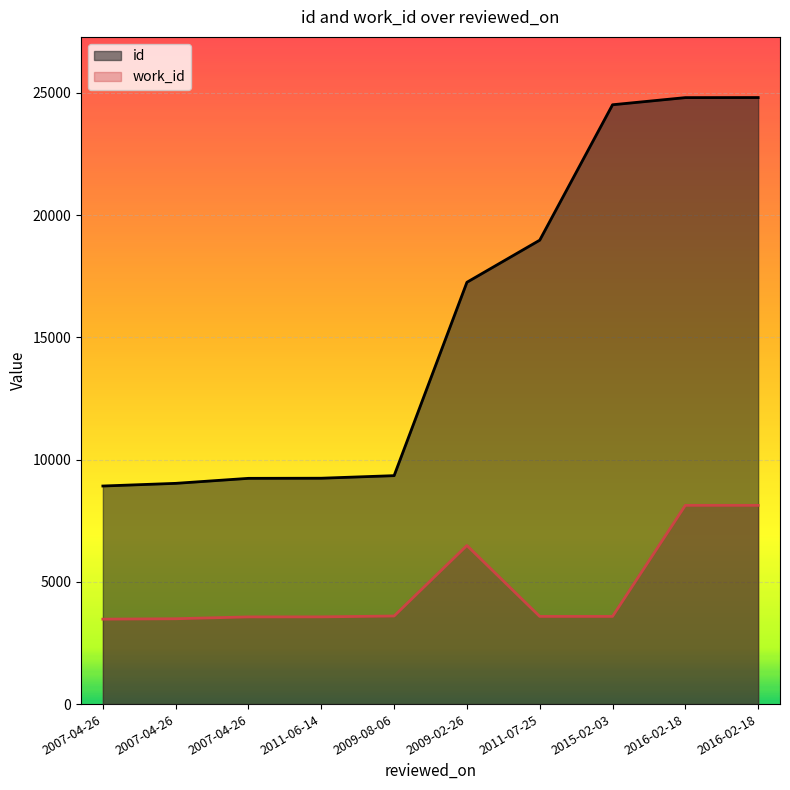

What is the highest value of the id series?

24810